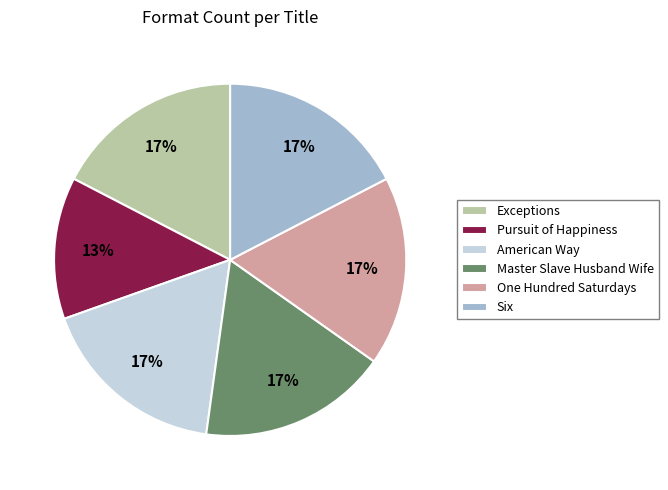

To the nearest percent, what is the difference between the largest and smallest slice percentages?

4%